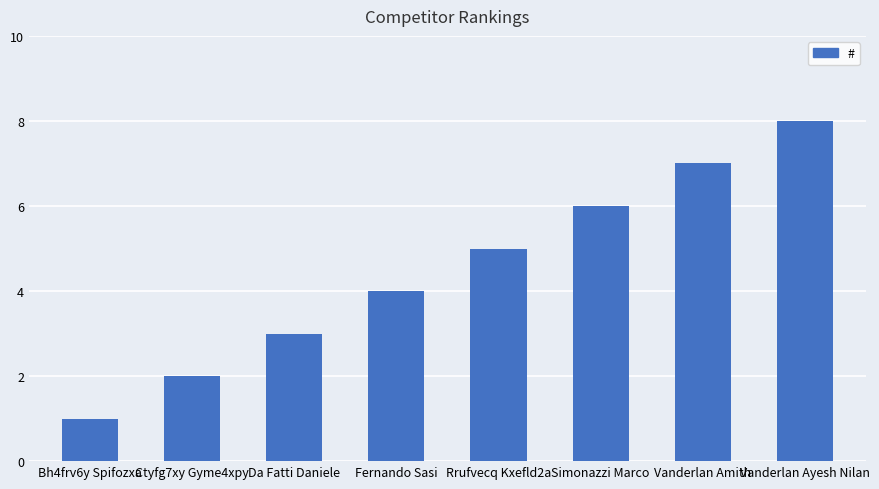

What is the difference between the second highest and minimum values?

6